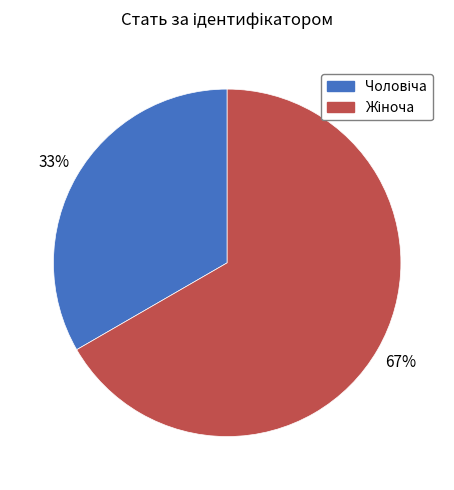

To the nearest percent, what is the average slice percentage?

50%